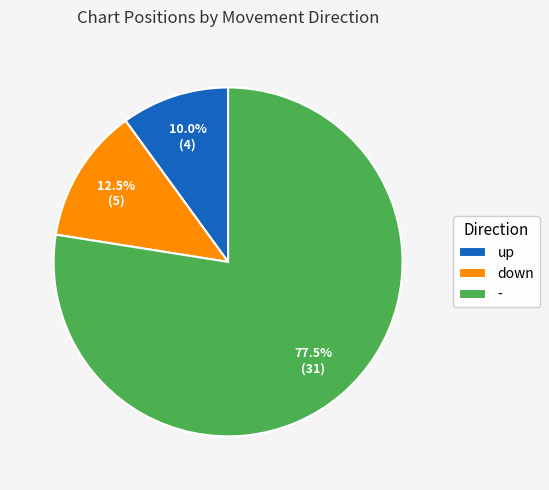

Between up and -, which is larger?

-